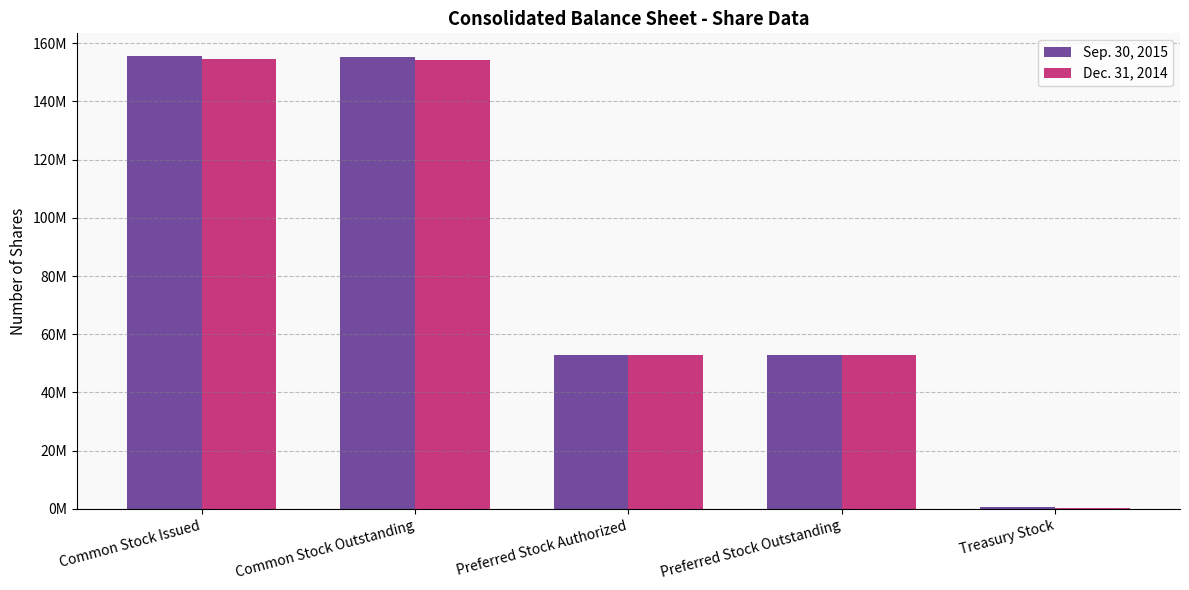

The Sep. 30, 2015 series shows 14252802 at Preferred Stock Outstanding. True or false?

False